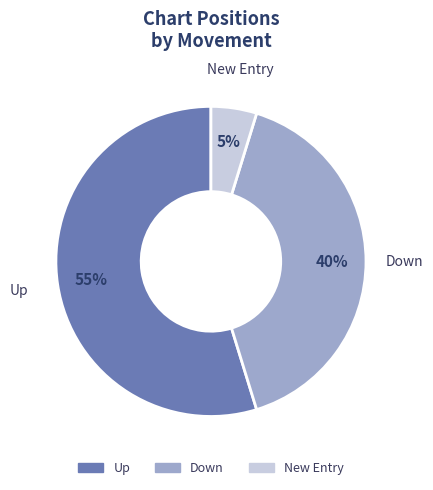

To the nearest percent, what is the difference between the largest and smallest slice percentages?

50%